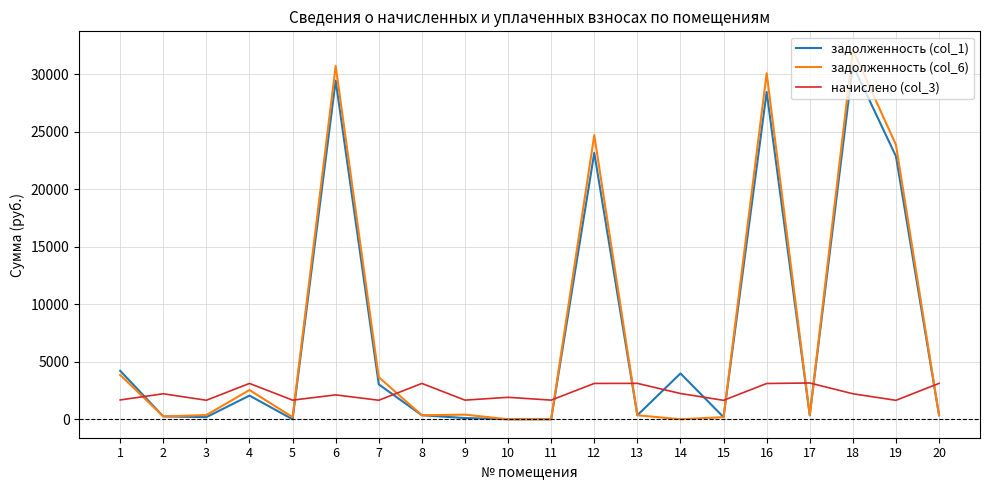

What is the difference between the highest and lowest values at 7?

2006.2